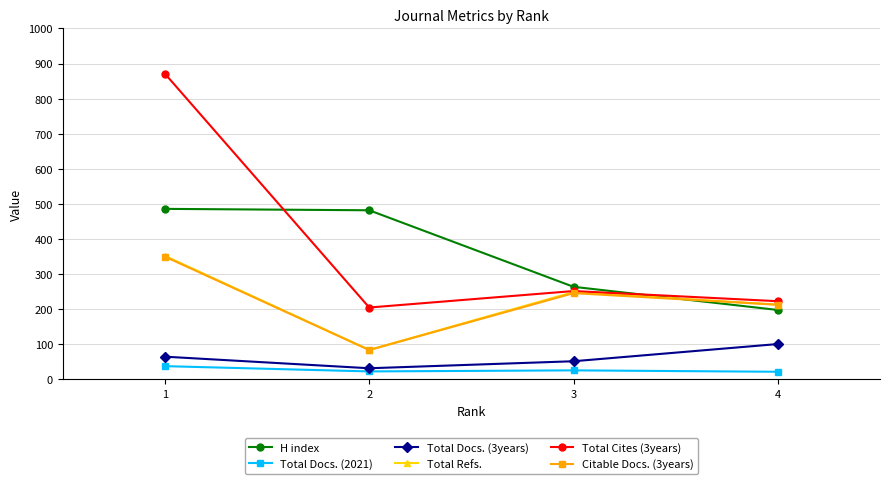

What is the smallest value displayed?

22